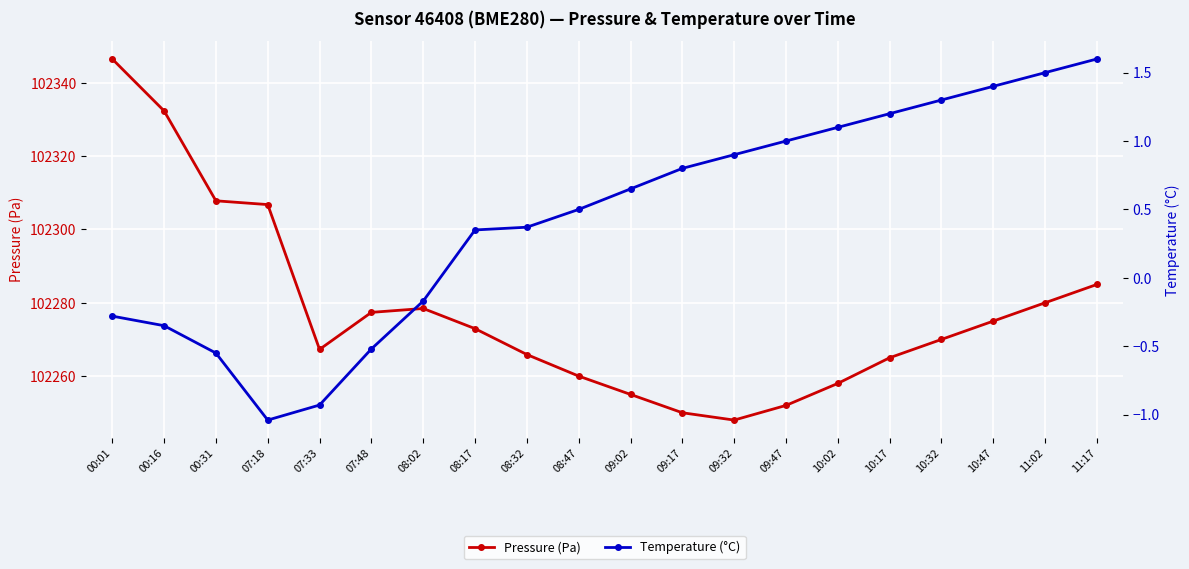

What is the spread (max minus min) of values at 08:32?

102265.5